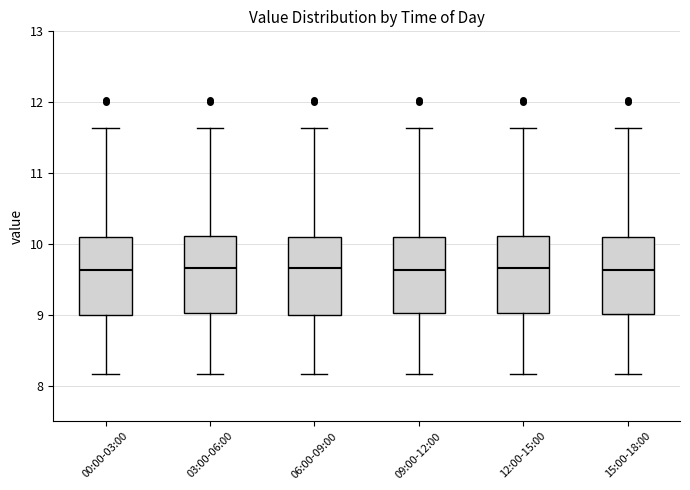

Where is the lower edge of the box for 12:00-15:00 on the y-axis? The values are not printed on the chart, so give them approximately, as read against the axis.

9.0